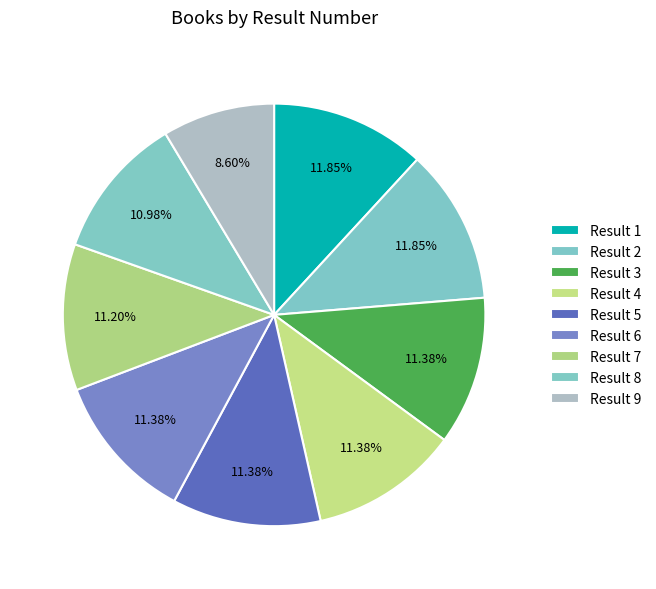

Which slice is the largest?

2